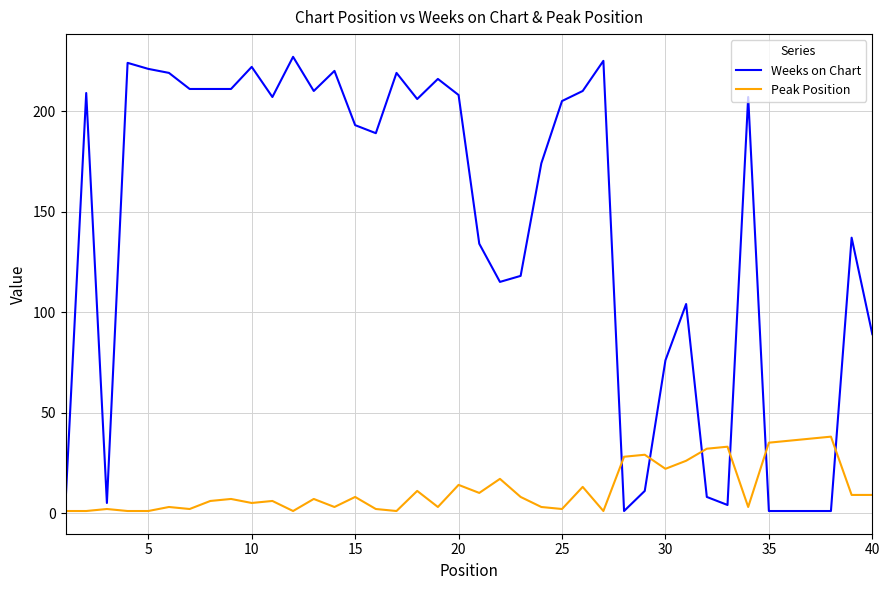

Count the number of data series in this chart.

2